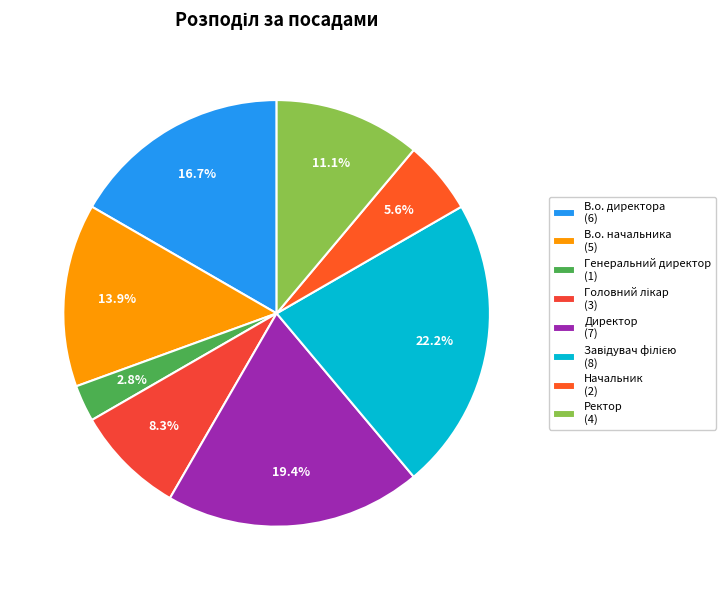

What percentage do Генеральний директор and В.о. начальника together represent?

16.7%